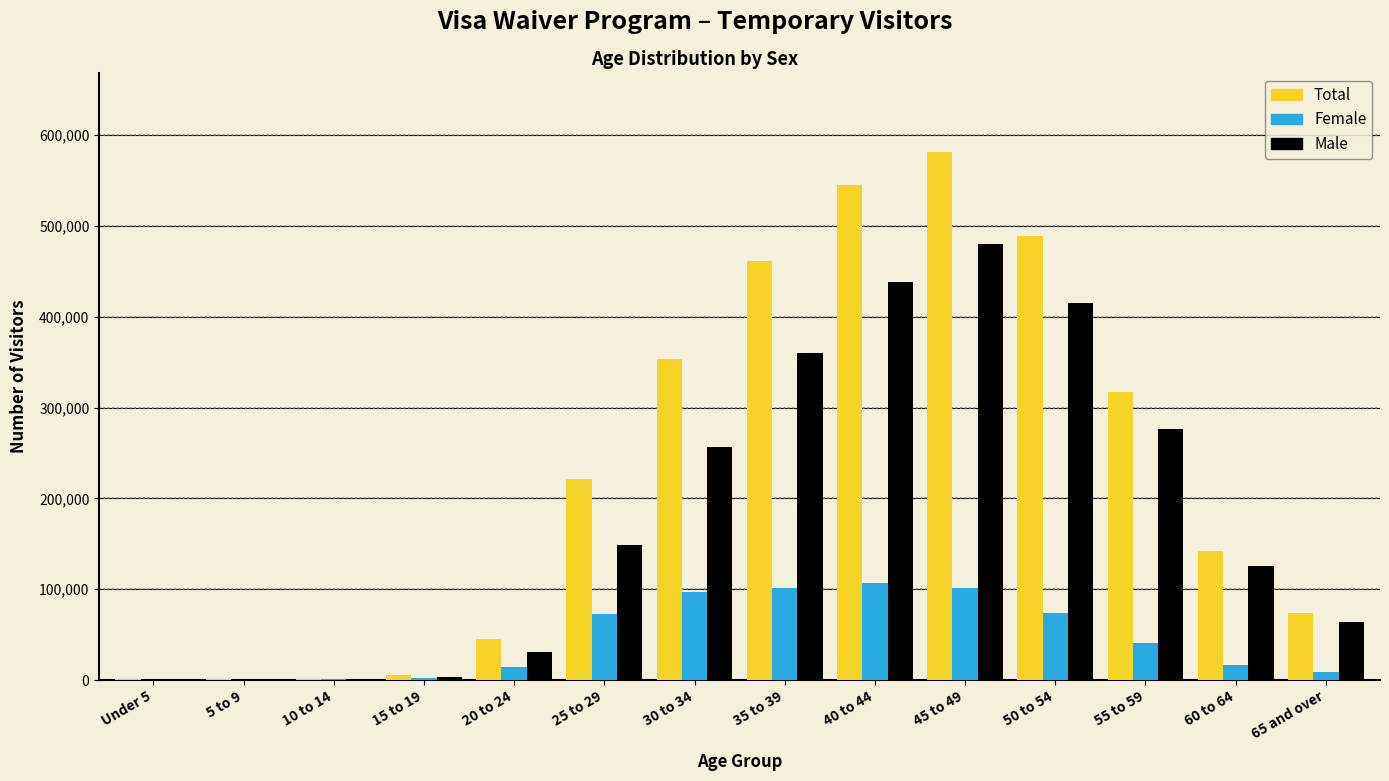

What is the greatest value displayed?

581387